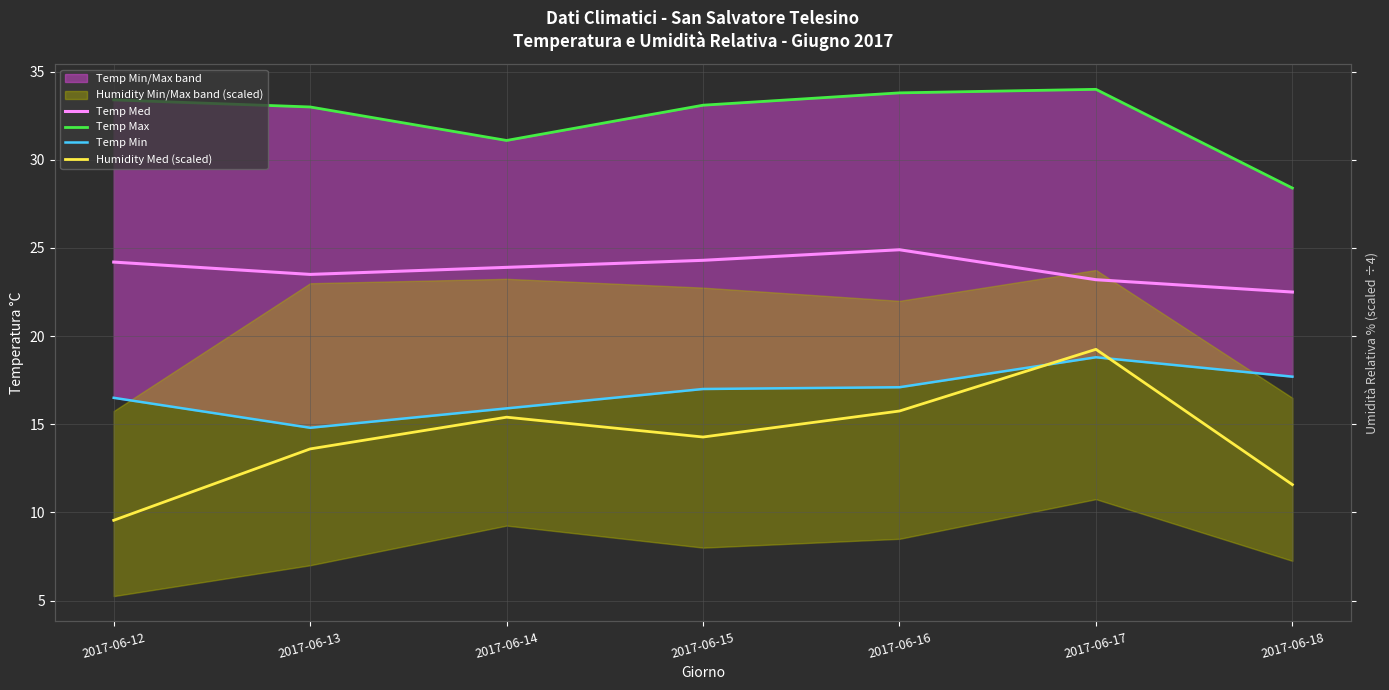

True or false: Humidity Med (scaled) has a value of 24.8 at 2017-06-14.

False